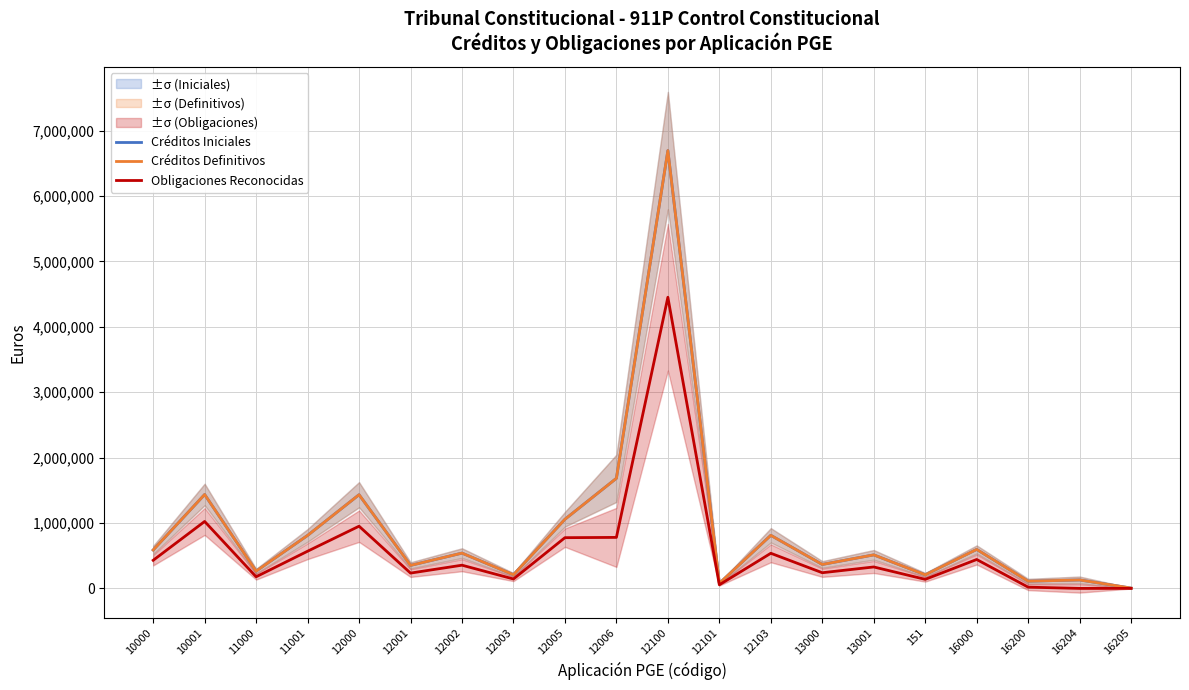

At which label is Créditos Iniciales closest to 3350185?

12006